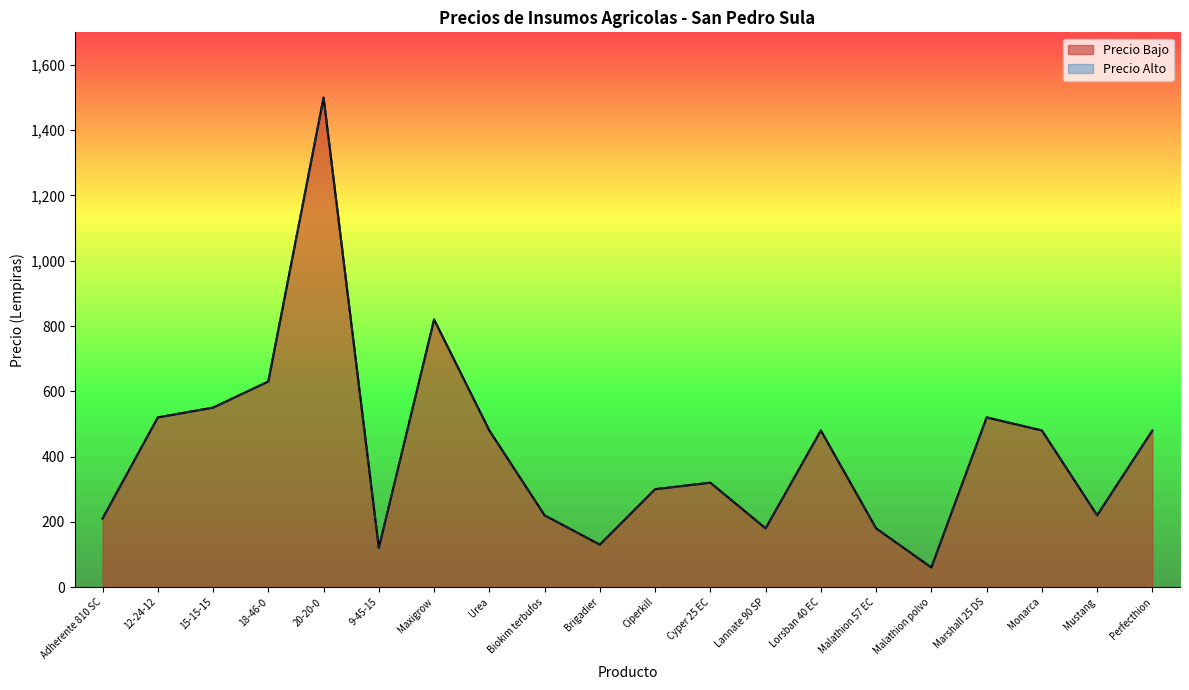

Does the chart display data point markers on the line(s)?

No